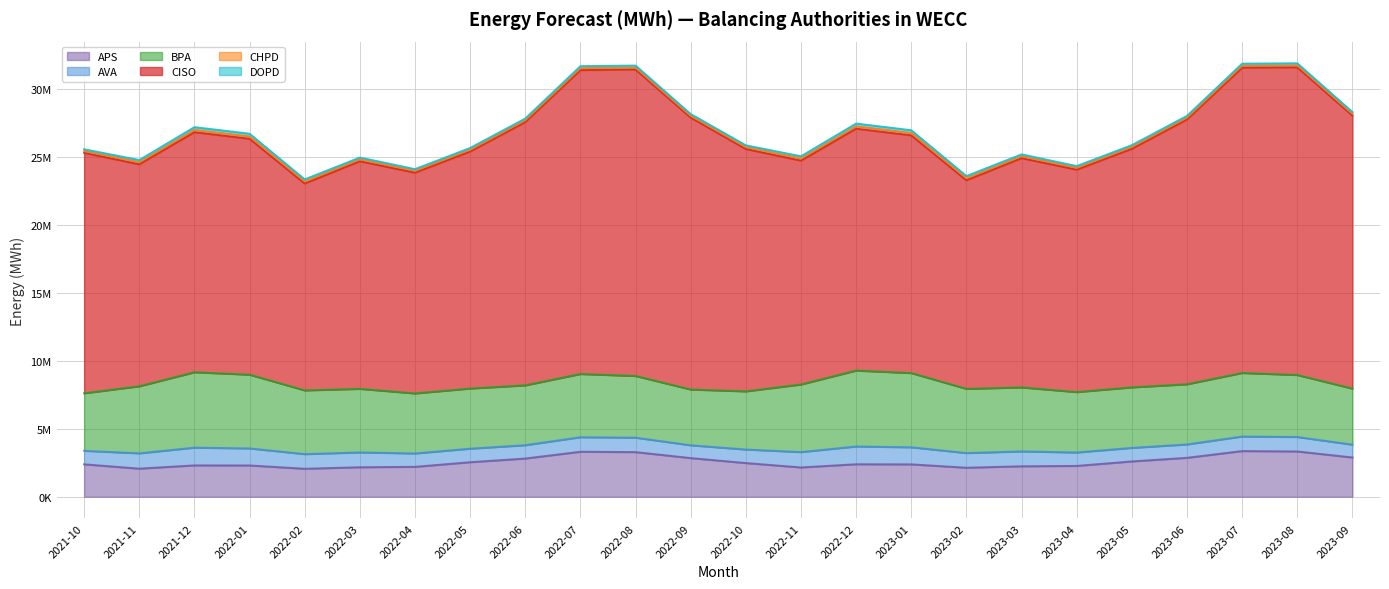

Rank the series by their maximum value, from highest to lowest.

CISO, BPA, APS, AVA, DOPD, CHPD